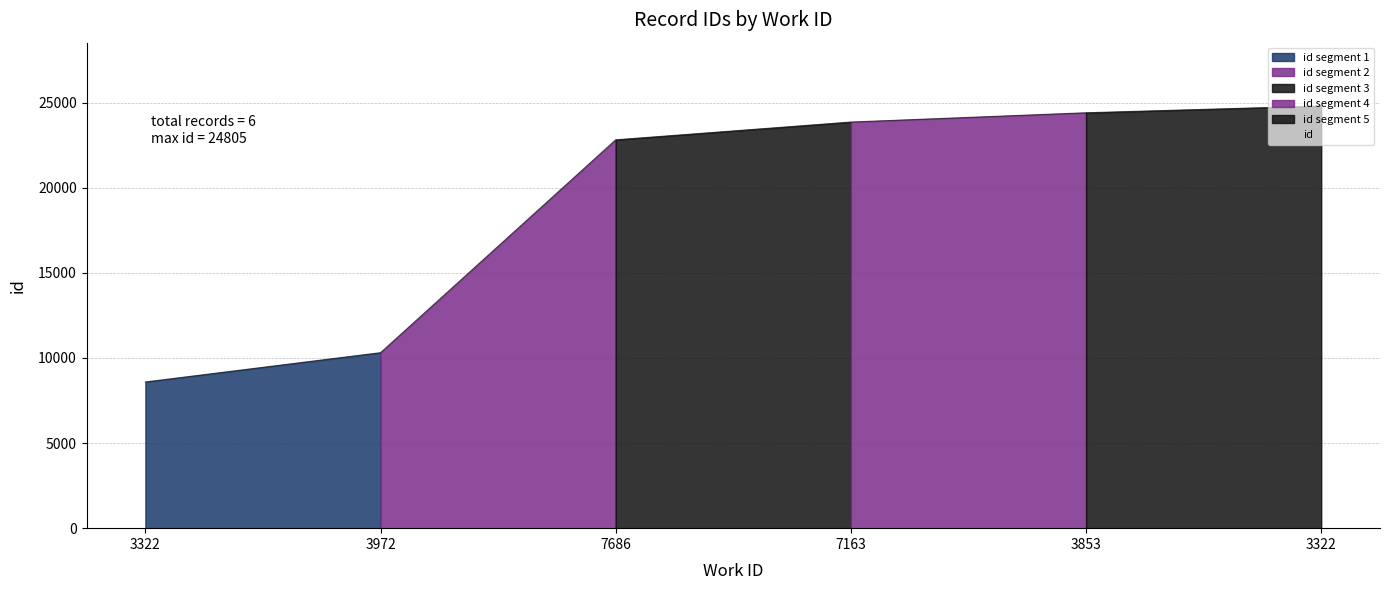

Between 3322 and 3322, which is larger?

3322